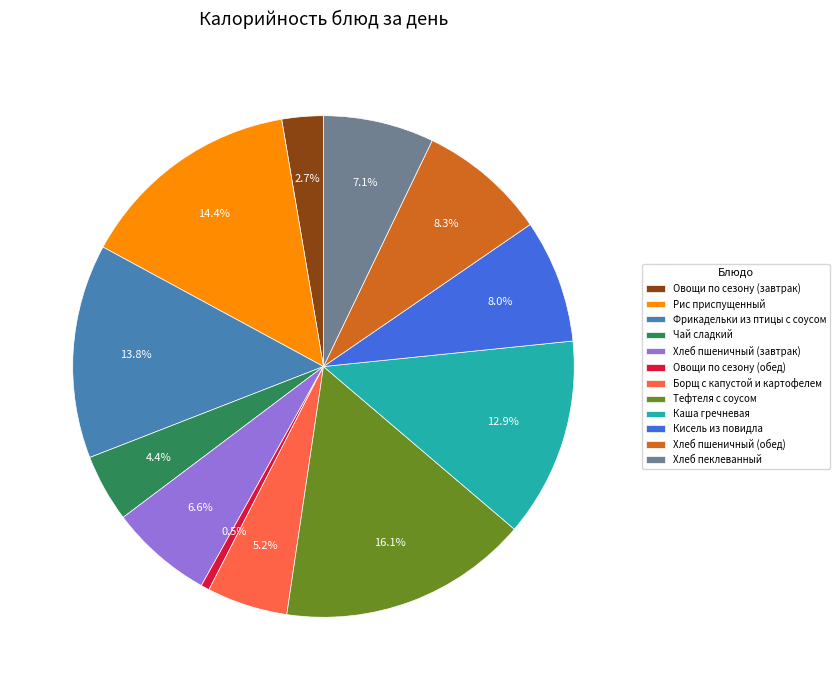

Between Кисель из повидла and Овощи по сезону (завтрак), which is larger?

Кисель из повидла